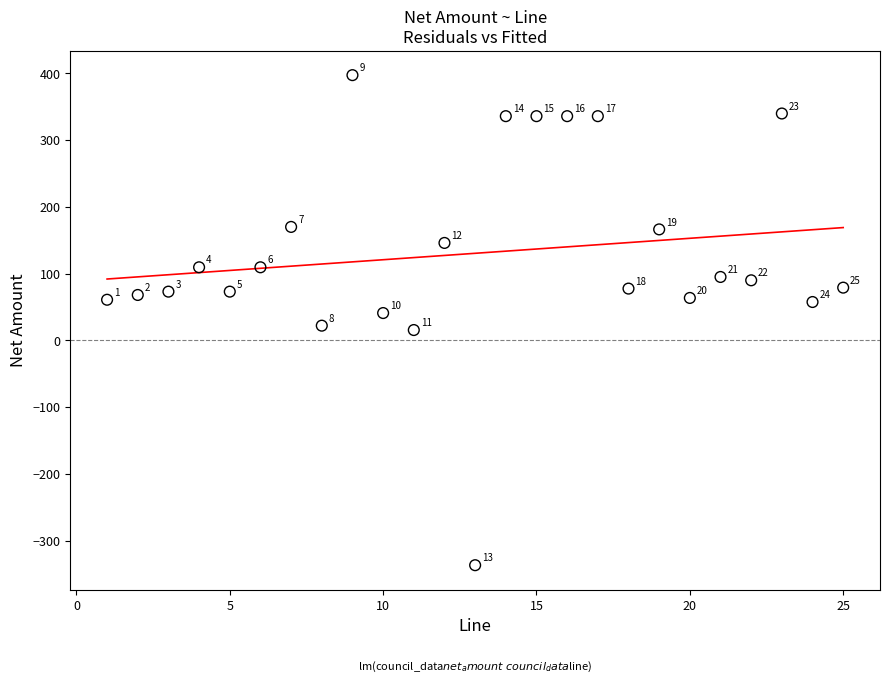

What is the range of Y values (max minus min)?

734.5